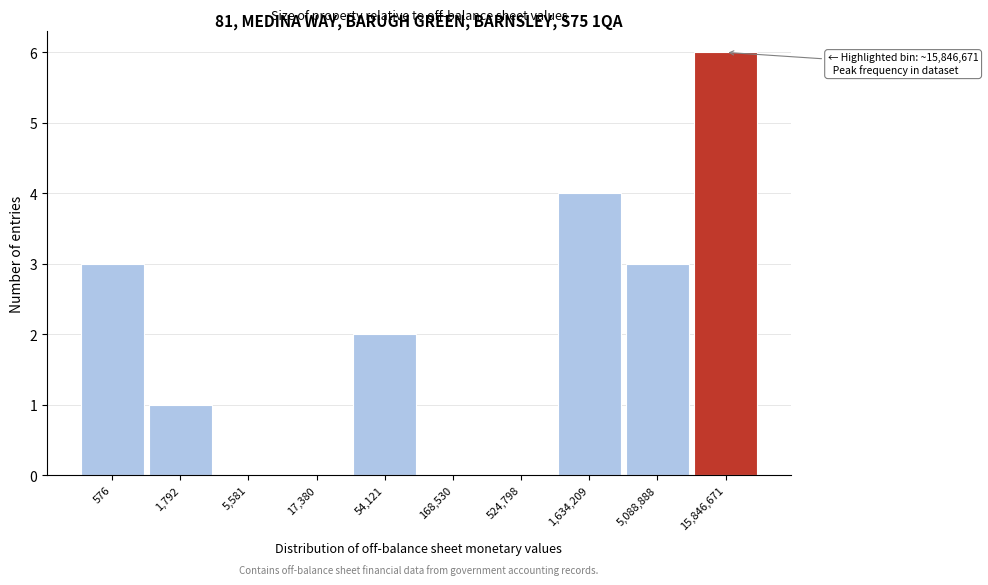

Reading left to right, extract all data points from this chart.

576=3	1,792=1	5,581=0	17,380=0	54,121=2	168,530=0	524,798=0	1,634,209=4	5,088,888=3	15,846,671=6